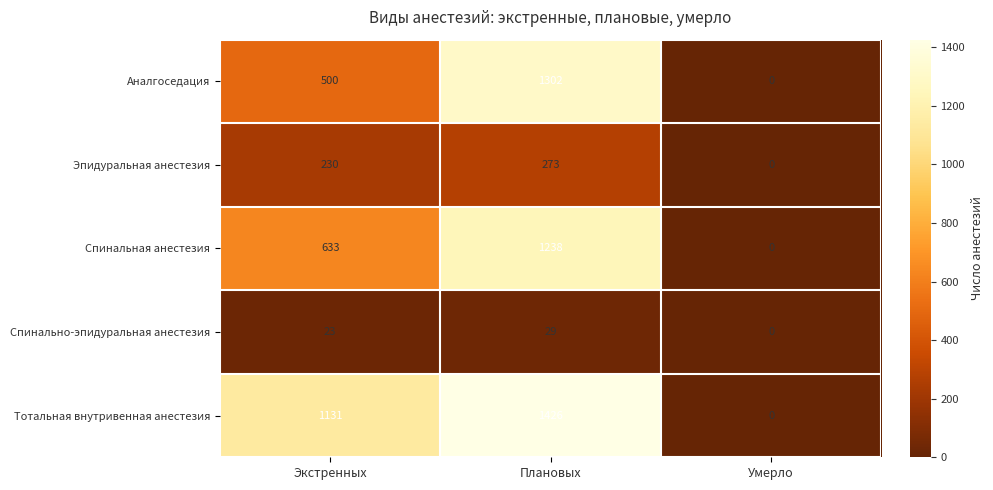

What is the difference between the highest and lowest values at Плановых?

1397